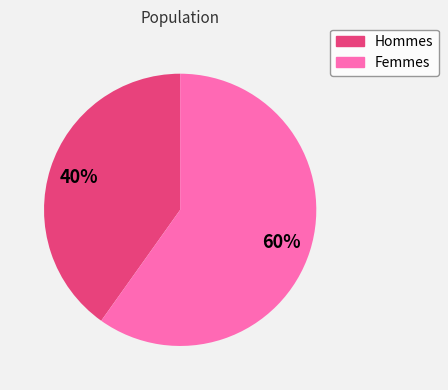

To the nearest percent, what is the average slice percentage?

50%